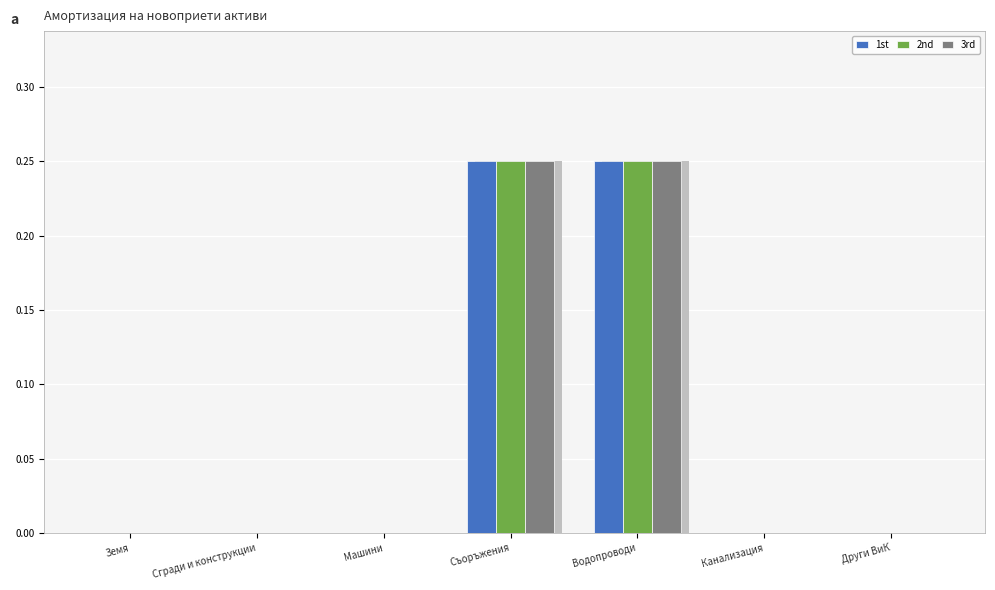

What is the label of the 3rd bar from the left?

Машини